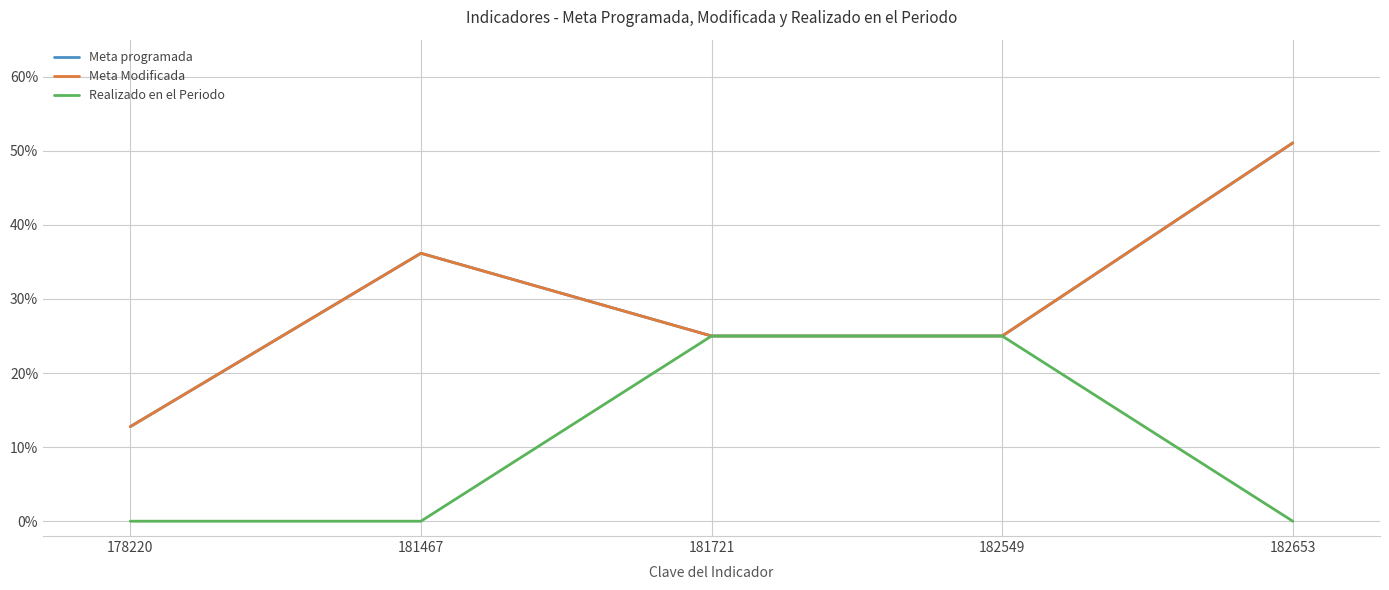

True or false: Meta Modificada has more than 0 points higher than both neighbors.

True